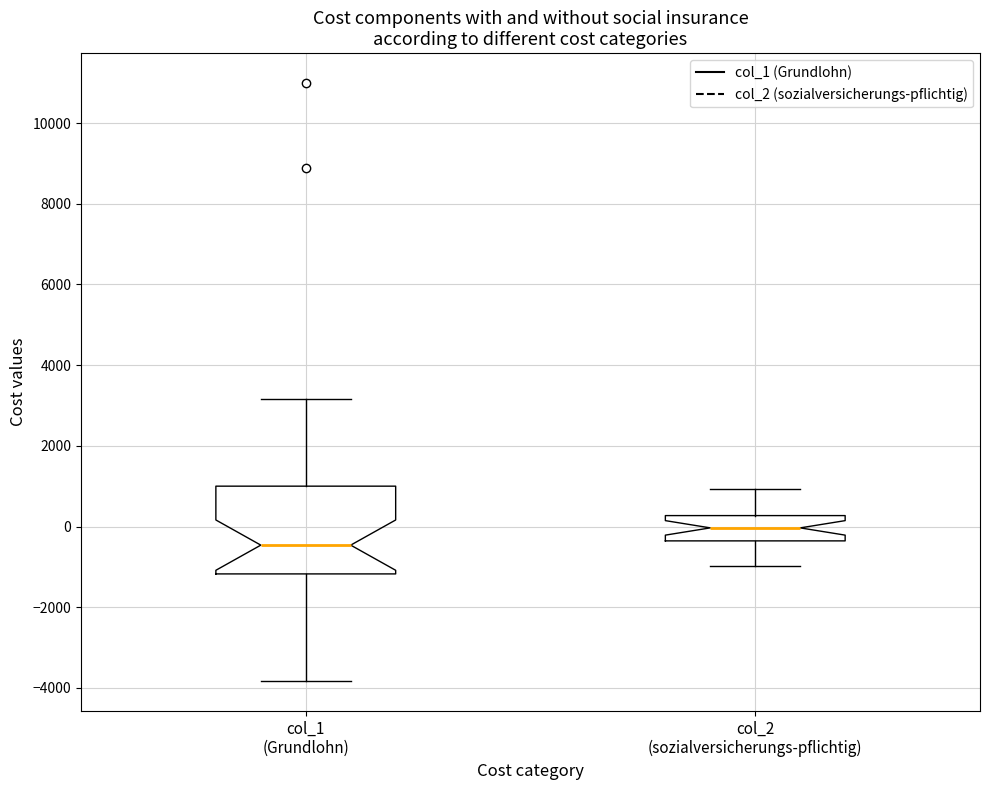

Reading left to right, transcribe this box plot: for each box, give where its median line is, the range the box spans, and where its two whiskers end, as read against the y-axis. The values are not printed on the chart, so give them approximately, as read against the axis.

col_1 (Grundlohn): median -400, box -1200 to 1000, whiskers -3800 to 3200
col_2 (sozialversicherungs-pflichtig): median 0, box -400 to 200, whiskers -1000 to 1000